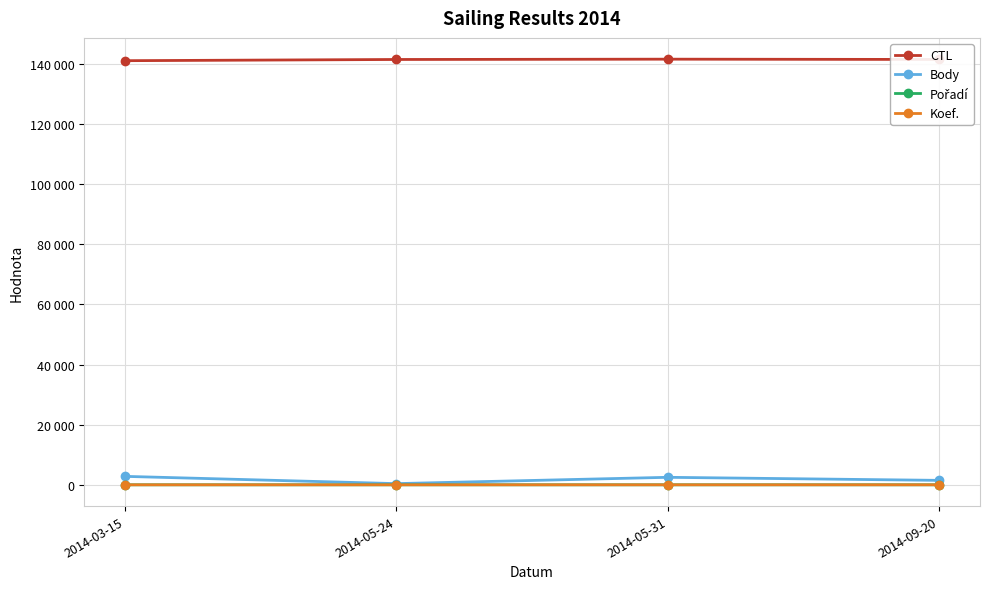

Does the chart have visible grid lines?

Yes